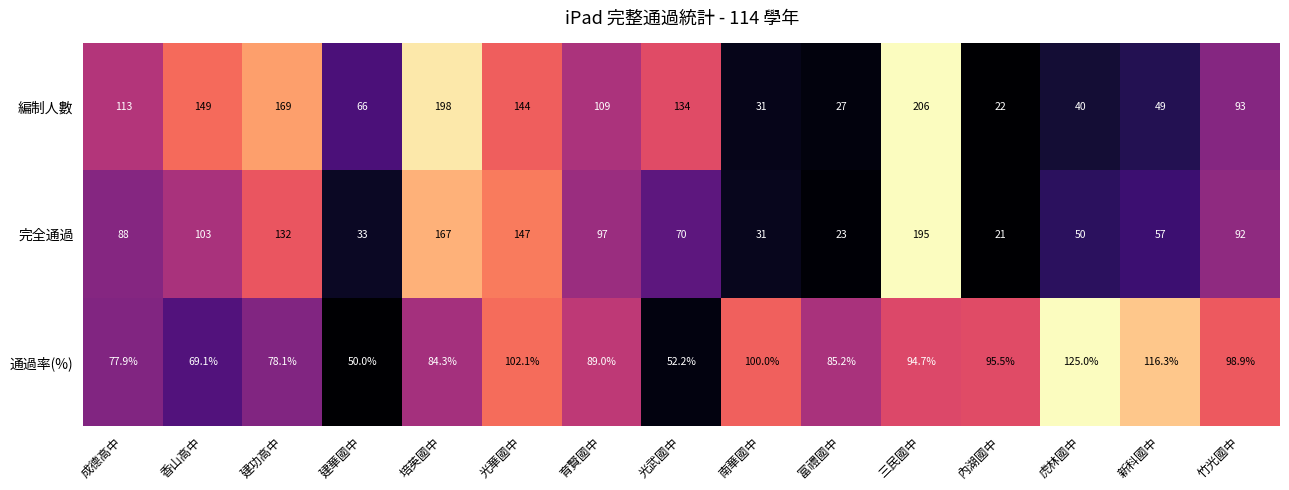

Rank the series by their maximum value, from highest to lowest.

編制人數, 完全通過, 通過率(%)